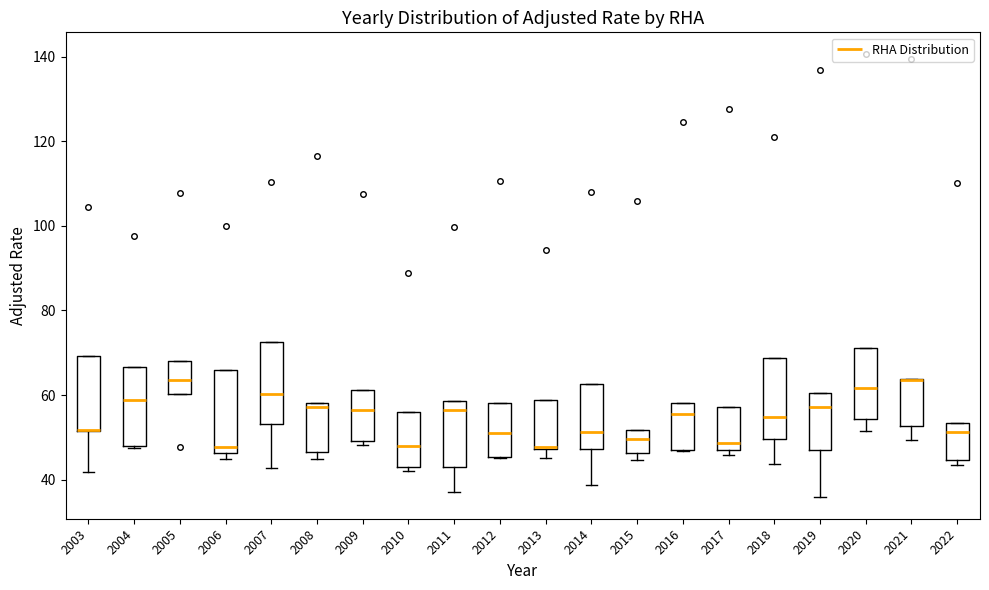

Reading left to right, read every box against the y-axis: the position of its median line, the range the box covers, and the ends of its whiskers. The values are not printed on the chart, so give them approximately, as read against the axis.

2003: median 52 (drawn on the box's lower edge), box 52 to 70, whiskers 42 to 70
2004: median 58, box 48 to 66, whiskers 48 to 66
2005: median 64, box 60 to 68, whiskers 60 to 68
2006: median 48, box 46 to 66, whiskers 44 to 66
2007: median 60, box 54 to 72, whiskers 42 to 72
2008: median 58 (just below the box's upper edge), box 46 to 58, whiskers 44 to 58
2009: median 56, box 50 to 62, whiskers 48 to 62
2010: median 48, box 42 to 56, whiskers 42 (just below the box's lower edge) to 56
2011: median 56, box 44 to 58, whiskers 36 to 58
2012: median 50, box 46 to 58, whiskers 46 to 58
2013: median 48 (just above the box's lower edge), box 48 to 58, whiskers 46 to 58
2014: median 52, box 48 to 62, whiskers 38 to 62
2015: median 50, box 46 to 52, whiskers 44 to 52
2016: median 56, box 46 to 58, whiskers 46 to 58
2017: median 48 (just above the box's lower edge), box 48 to 58, whiskers 46 to 58
2018: median 54, box 50 to 68, whiskers 44 to 68
2019: median 58, box 48 to 60, whiskers 36 to 60
2020: median 62, box 54 to 72, whiskers 52 to 72
2021: median 64 (drawn on the box's upper edge), box 52 to 64, whiskers 50 to 64
2022: median 52, box 44 to 54, whiskers 44 (just below the box's lower edge) to 54